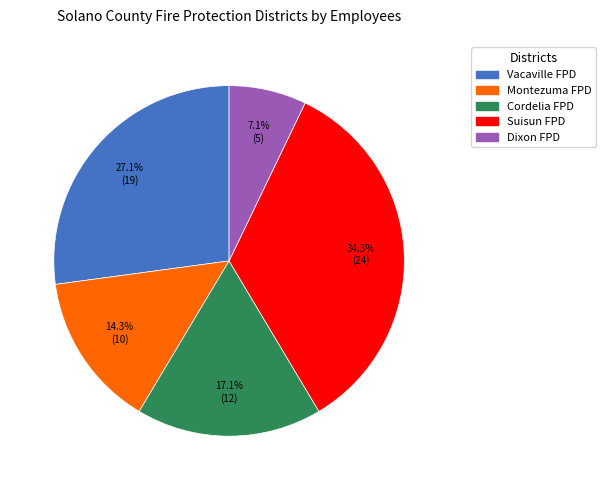

Is there any slice that represents more than half of the pie?

No